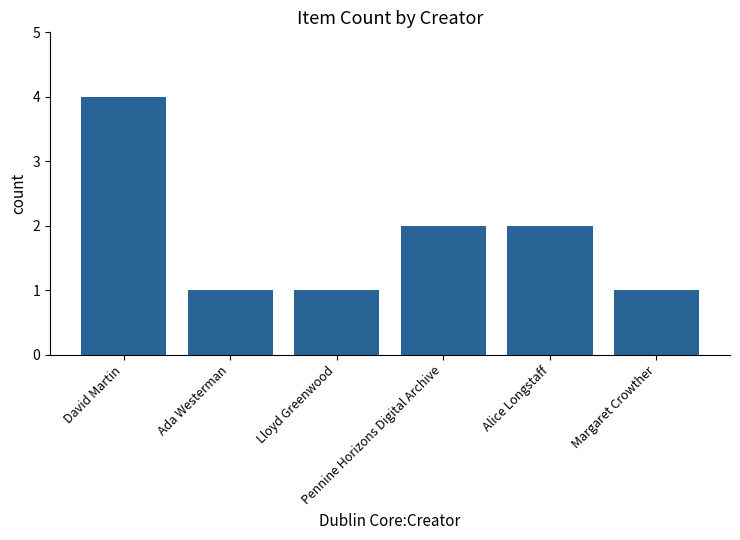

What is the sum of all values?

11